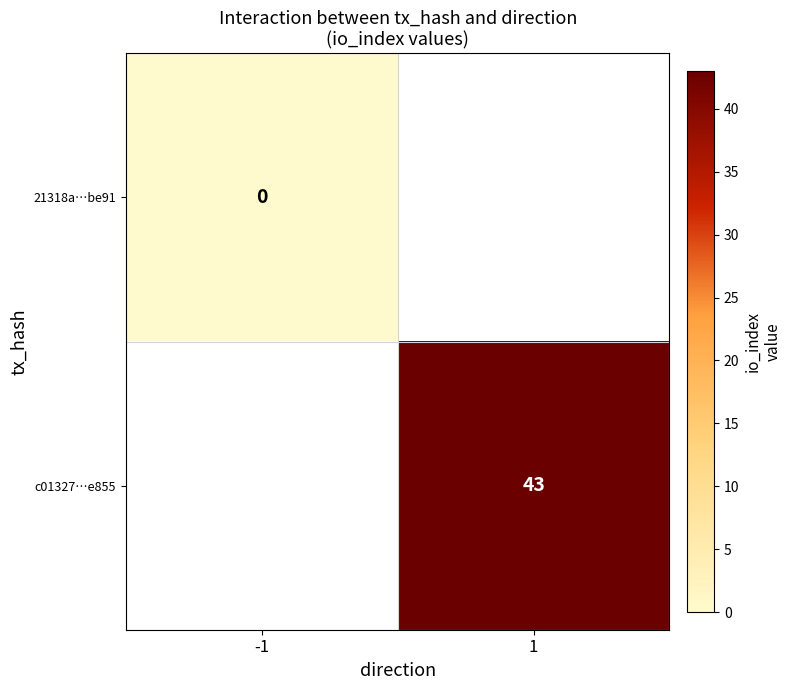

The value of c01327…e855 at 1 is 43.0. True or false?

True